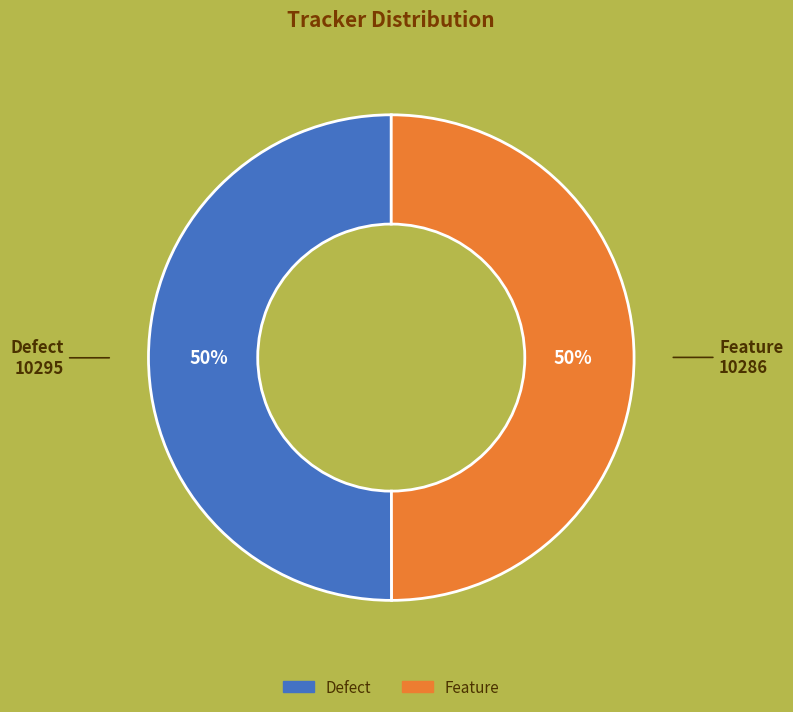

Is the sum of Feature and Defect greater than half?

Yes